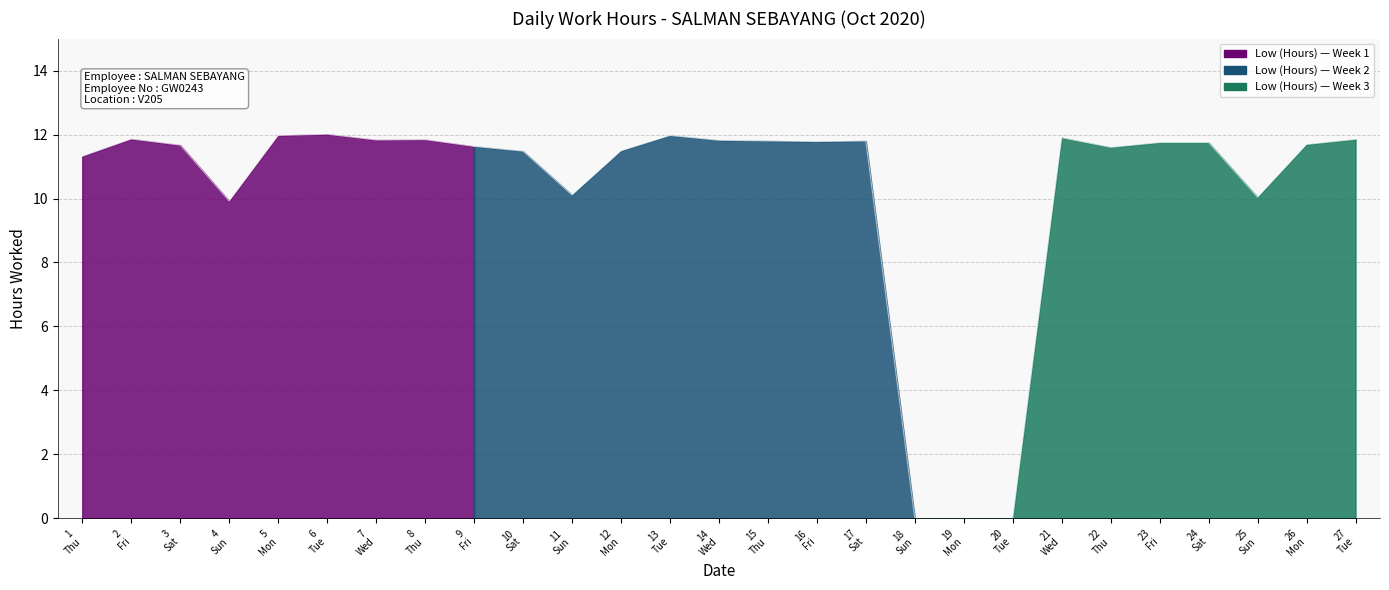

What is the value of the 9th point from the left?

11.6